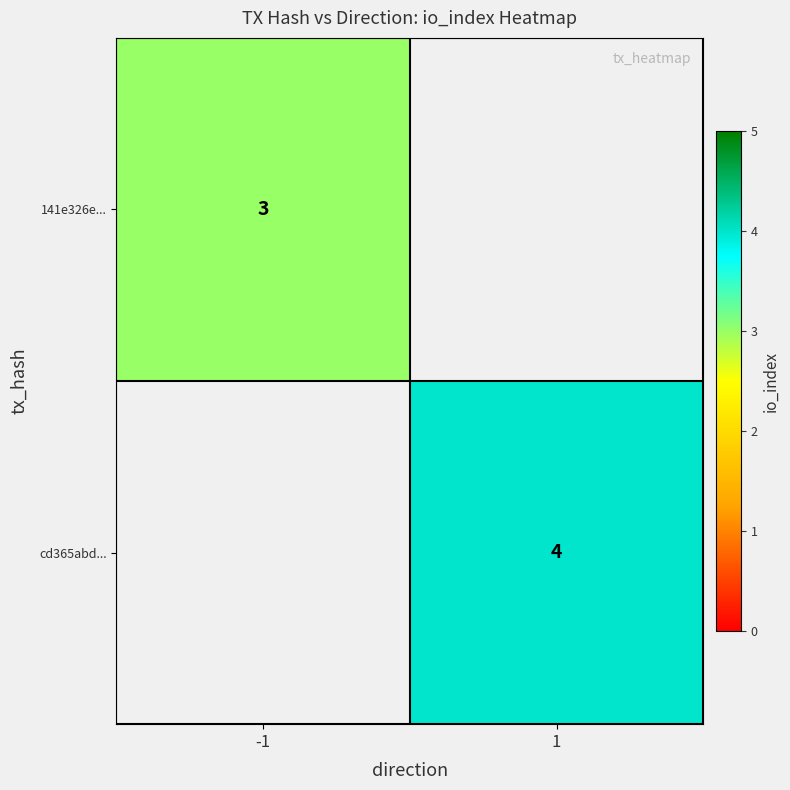

The value of cd365abd... at 1 is 6. True or false?

False